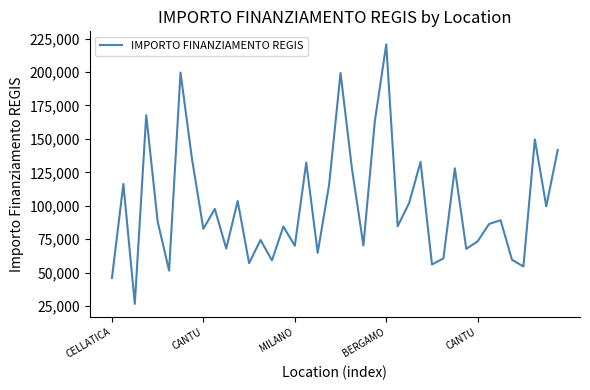

What is the difference between the maximum and minimum values?

193933.1